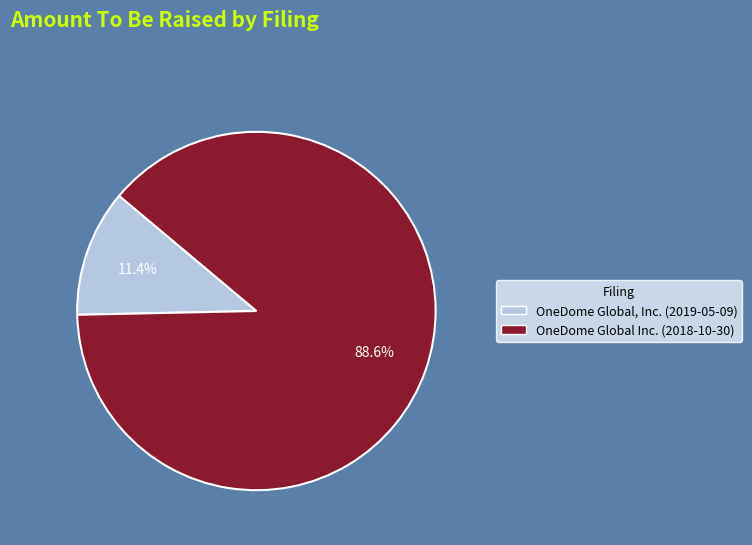

What is the majority slice?

OneDome Global Inc. (2018-10-30)